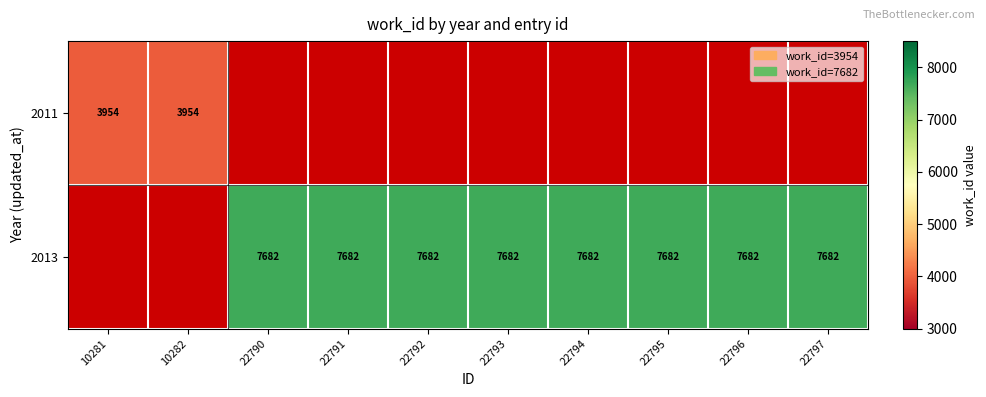

Is it true that 2013 equals 7682 at 22791?

True